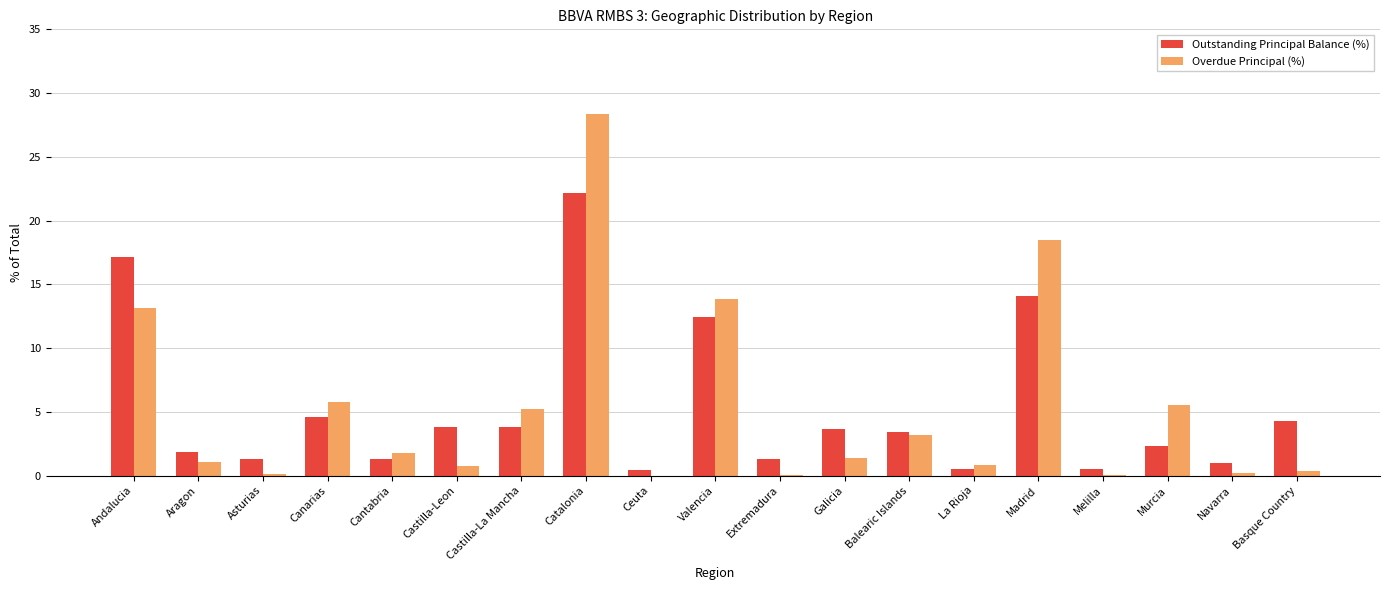

The Overdue Principal (%) series shows 1.4 at Galicia. True or false?

True